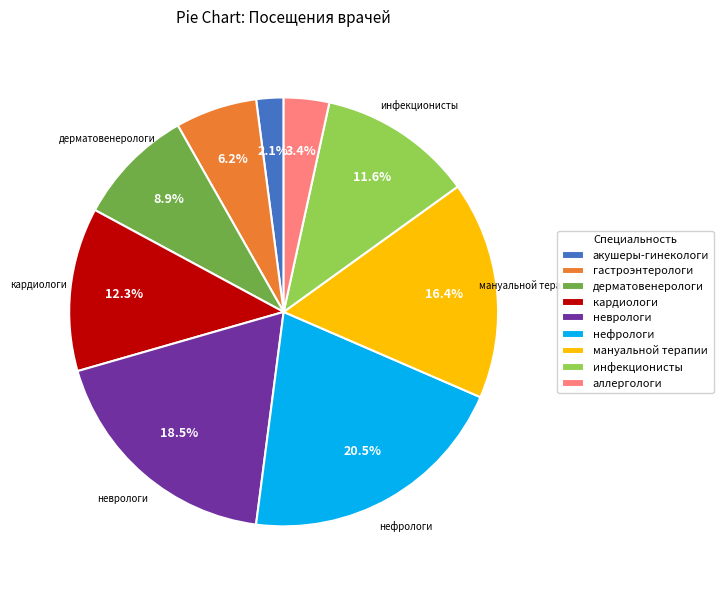

What percentage is NOT represented by кардиологи?

87.7%